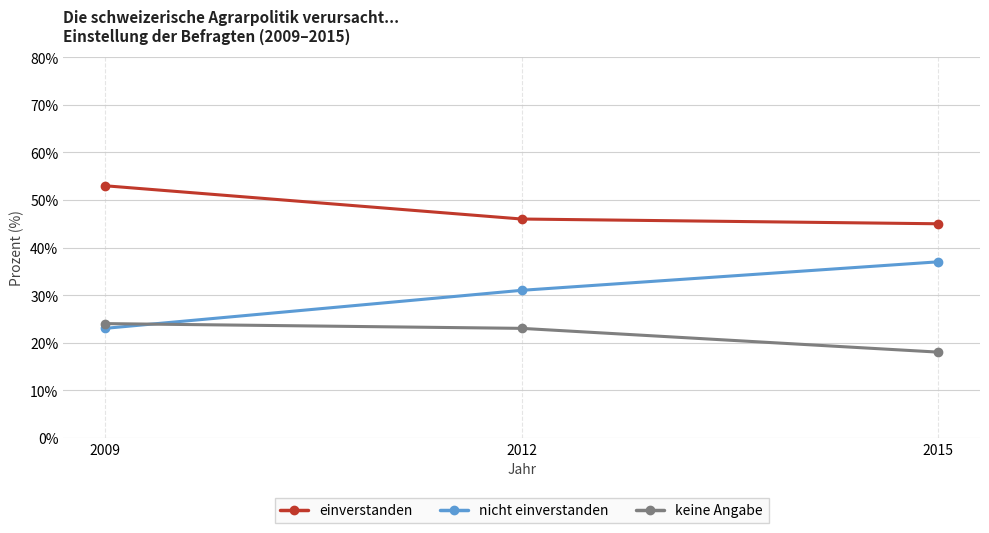

What is the highest value of the keine Angabe series?

24